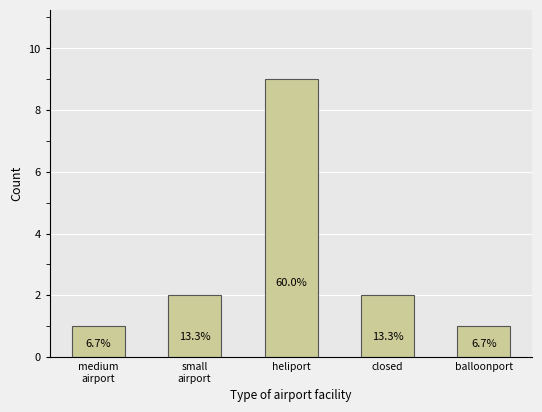

Are the bars horizontal?

No